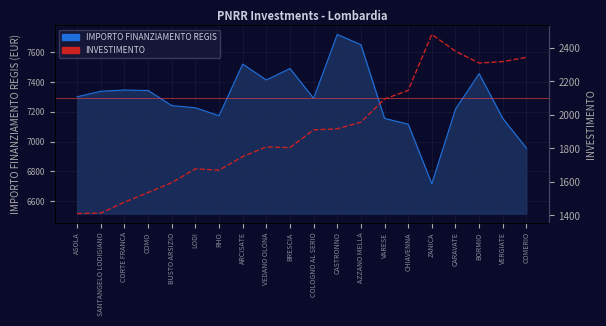

True or false: IMPORTO FINANZIAMENTO REGIS and INVESTIMENTO intersect in this chart.

False